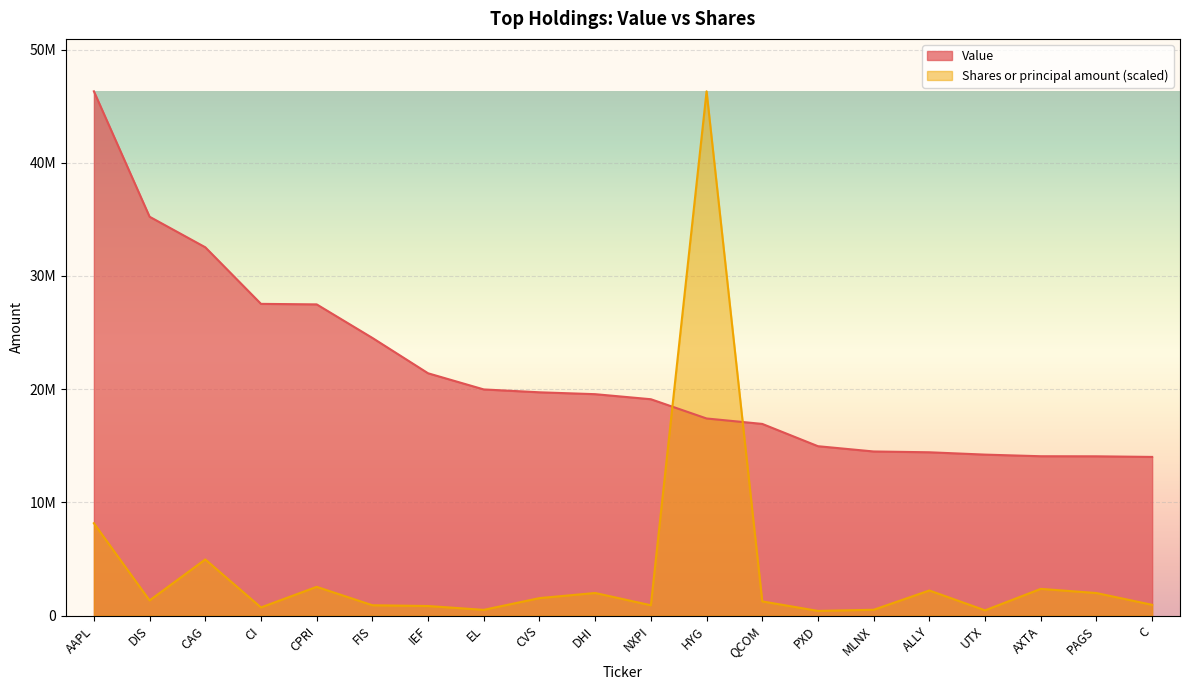

What is the minimum value shown in the chart?

415940.1